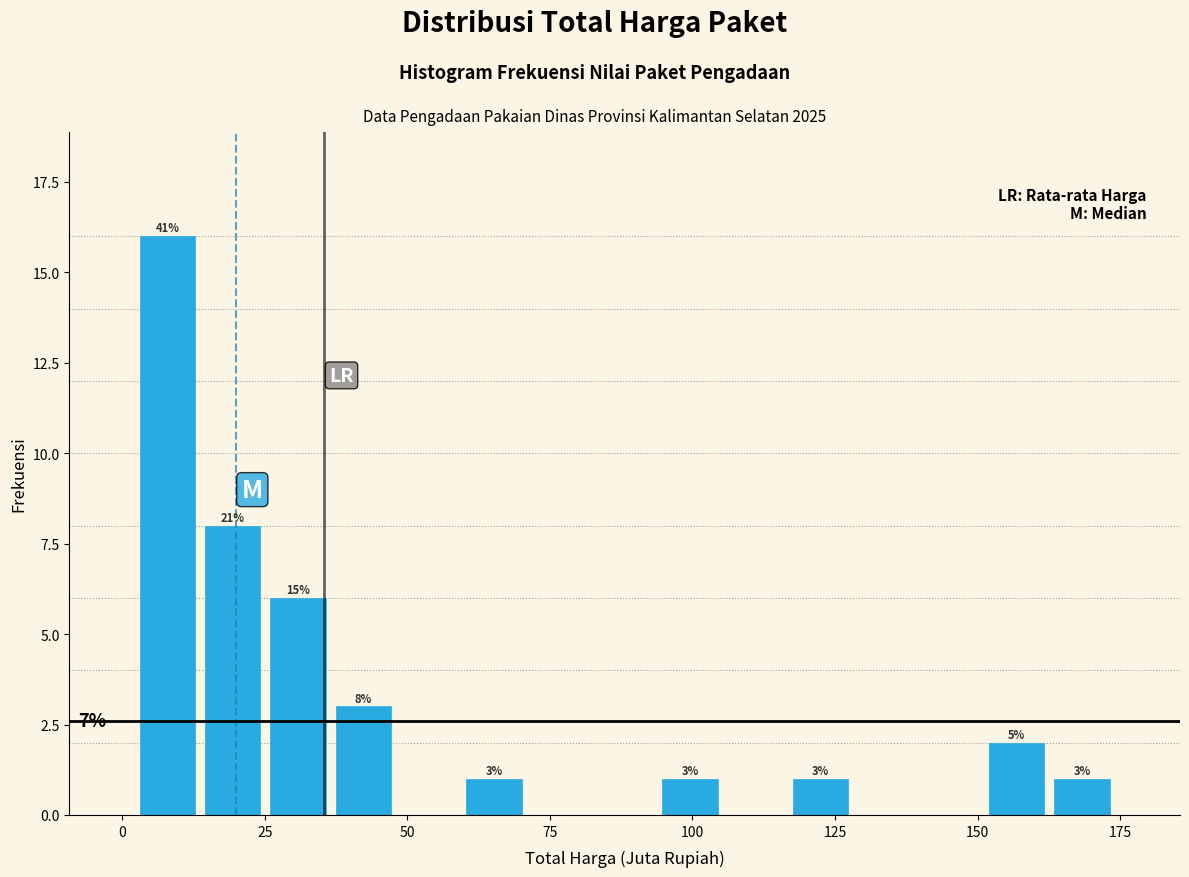

Around what value on the x-axis is the tallest bar? Give the approximate position of its centre, as read against the axis.

10